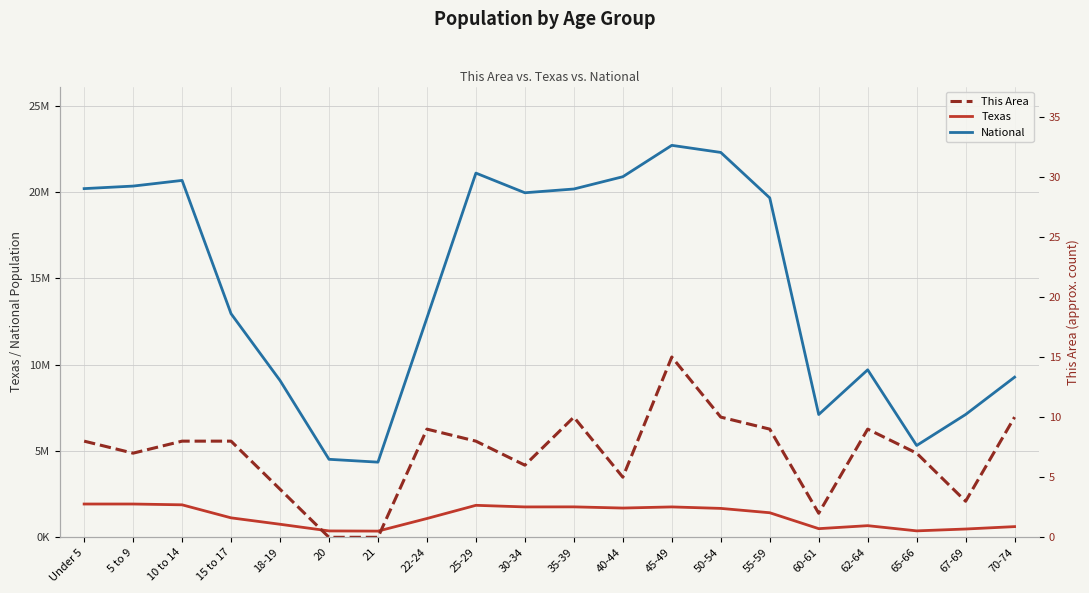

What is the approximate value of National at 5 to 9?

20348657